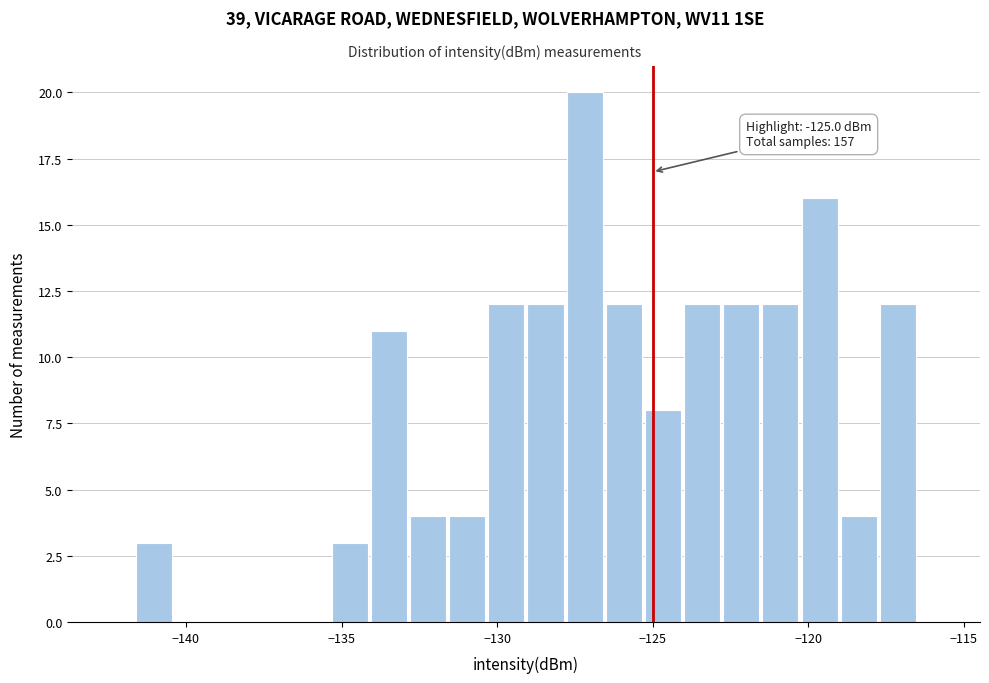

Around what value on the x-axis is the tallest bar? Give the approximate position of its centre, as read against the axis.

-127.0